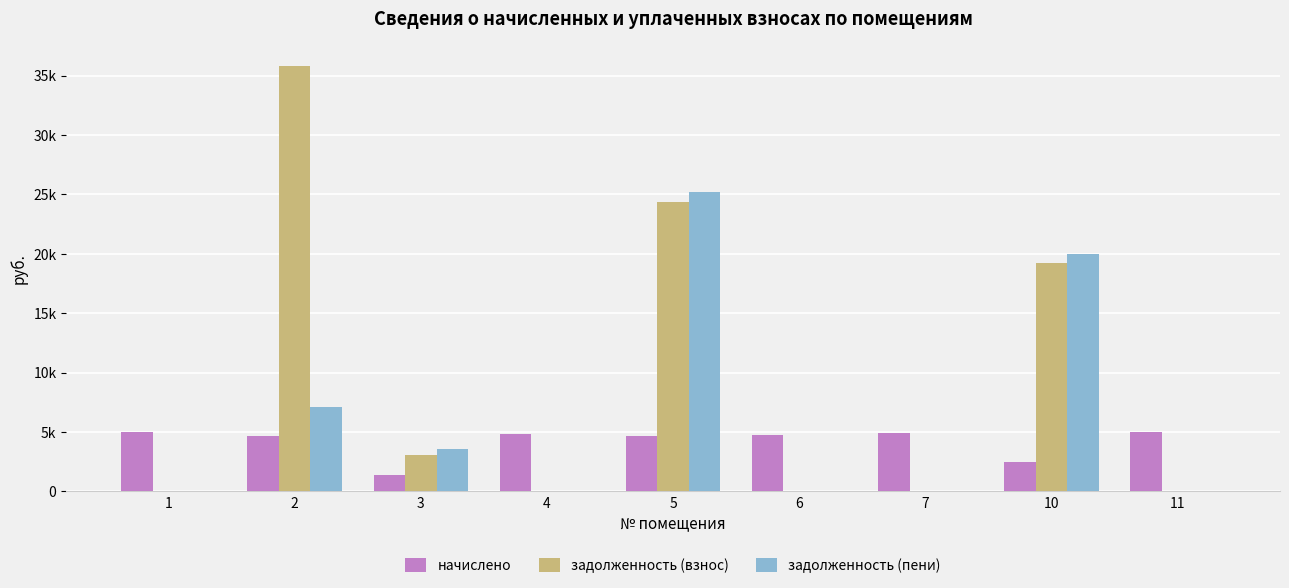

What are all the series names shown in the legend?

начислено, задолженность (взнос), задолженность (пени)